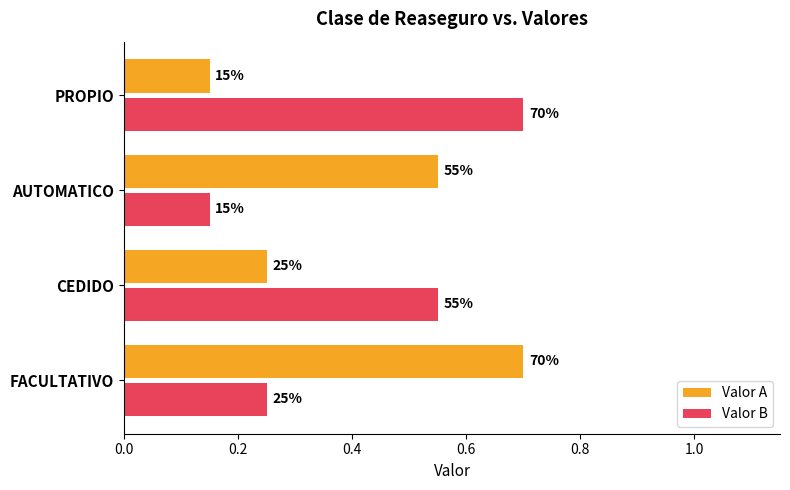

What is the average value of the Valor B series?

0.4